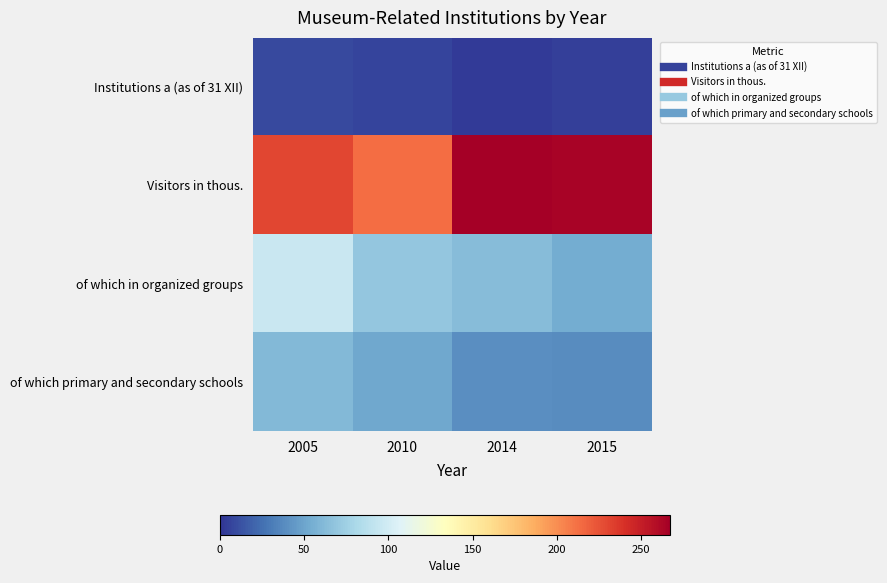

At which category does the chart reach its peak across all series?

2014